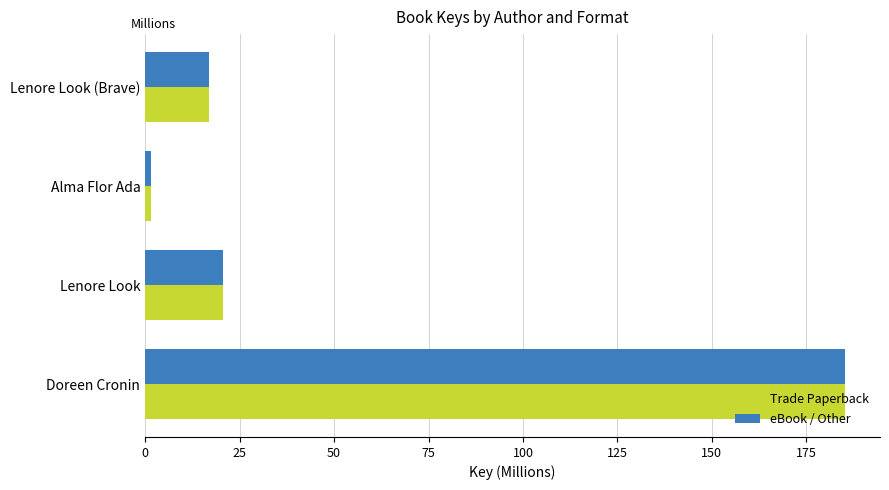

What value does the eBook / Other series have at Lenore Look (Brave)?

17.0